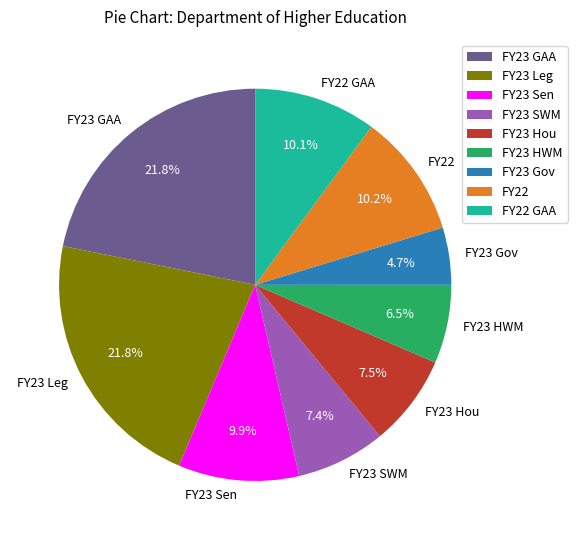

How many segments does this pie chart have?

9